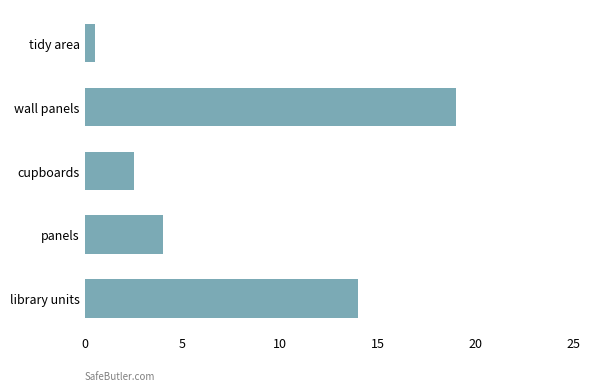

What is the change in value from library units to wall panels?

+5.0